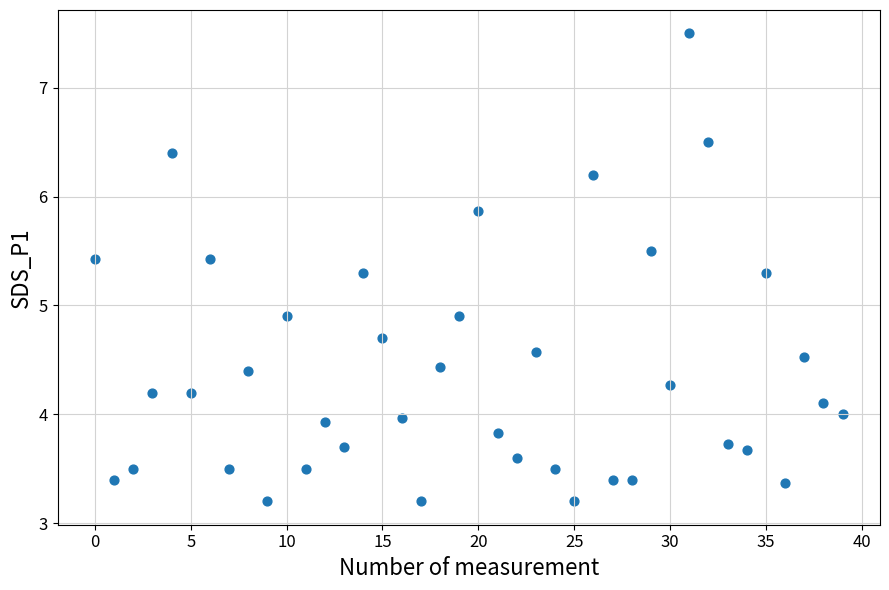

What is the range of Y values (max minus min)?

4.3